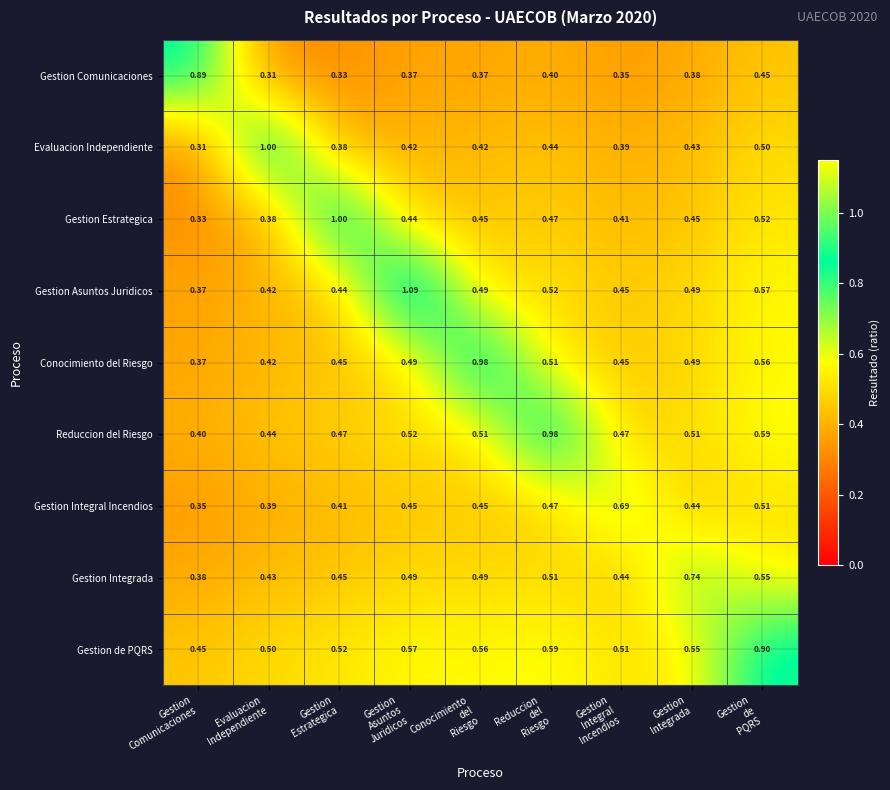

Which series has the largest total across all categories?

Gestion de PQRS